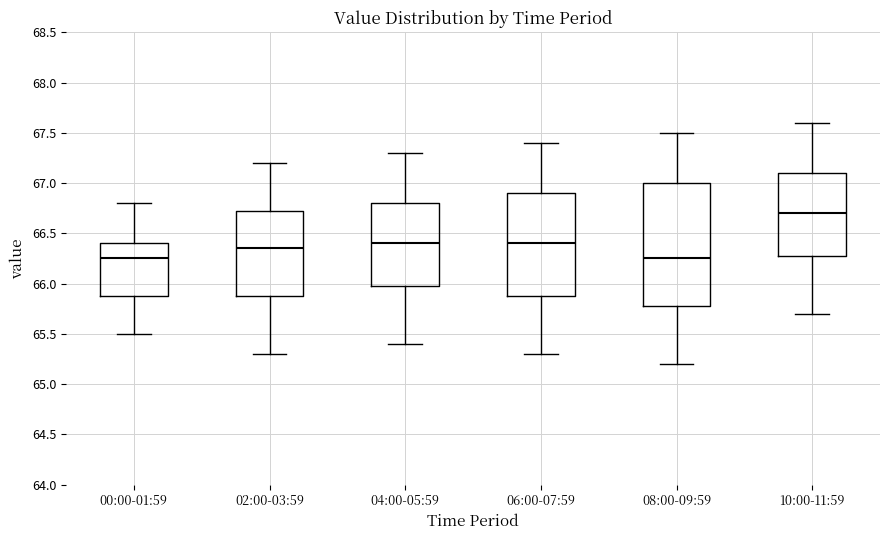

Which box is the tallest, from its lower edge to its upper edge?

08:00-09:59